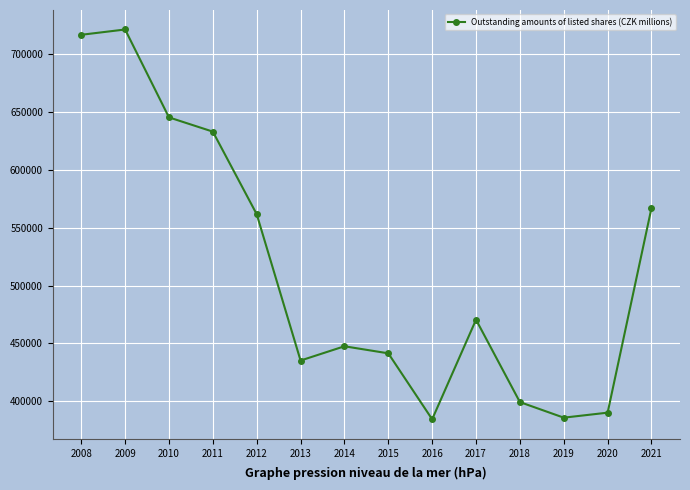

At which label is the value closest to 552841?

2012